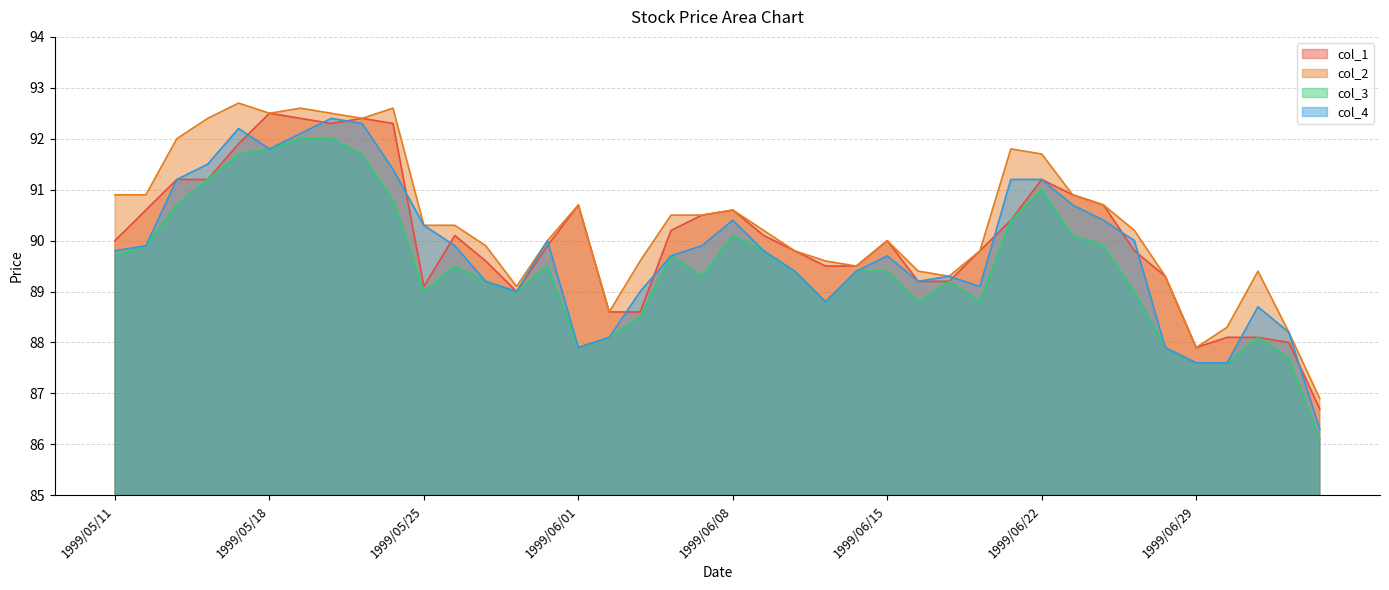

What position from the right is 1999/05/24?

31